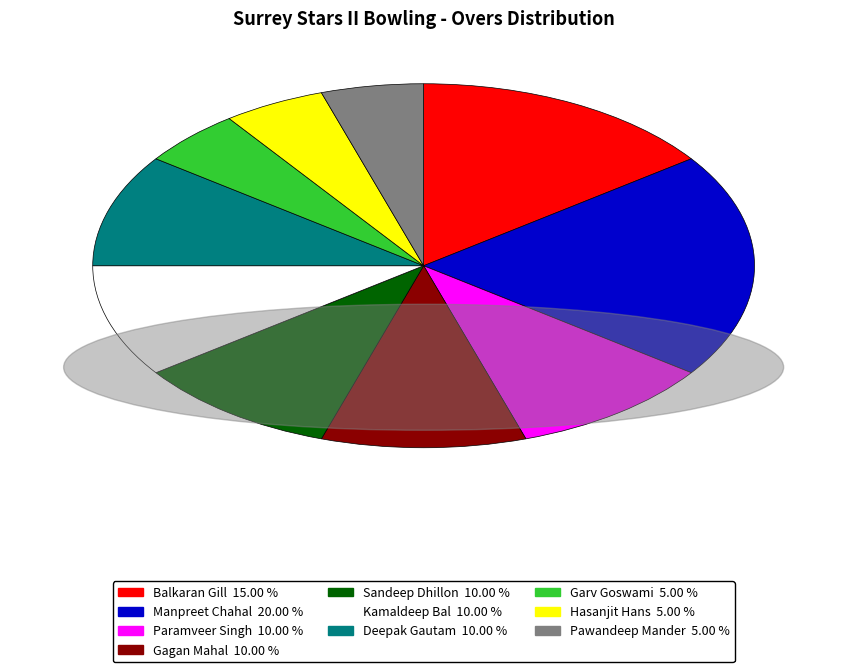

Is there a majority slice in this chart?

No